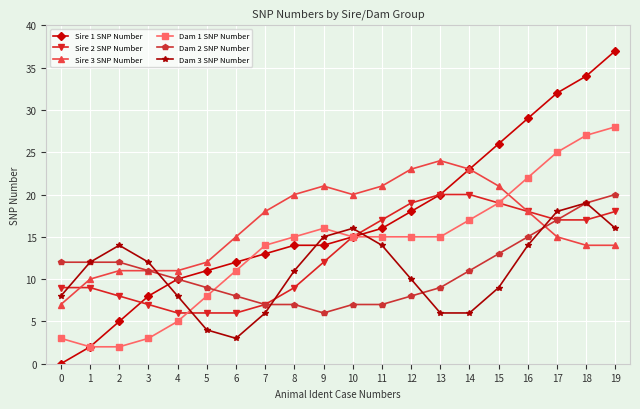

The value of Dam 1 SNP Number at 3 is 3. True or false?

True